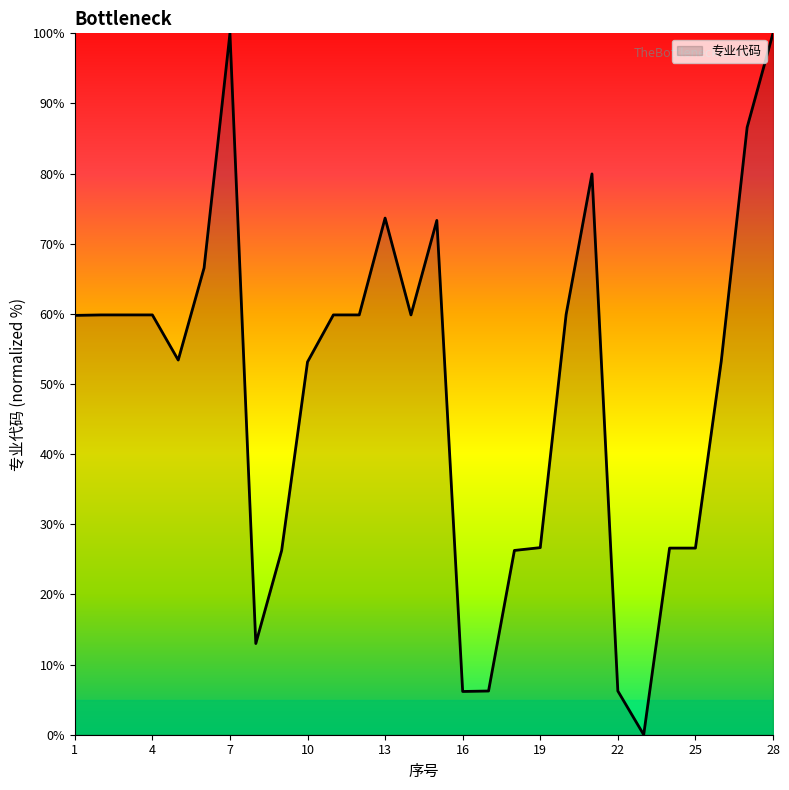

What is the difference between the maximum and minimum values?

100.0